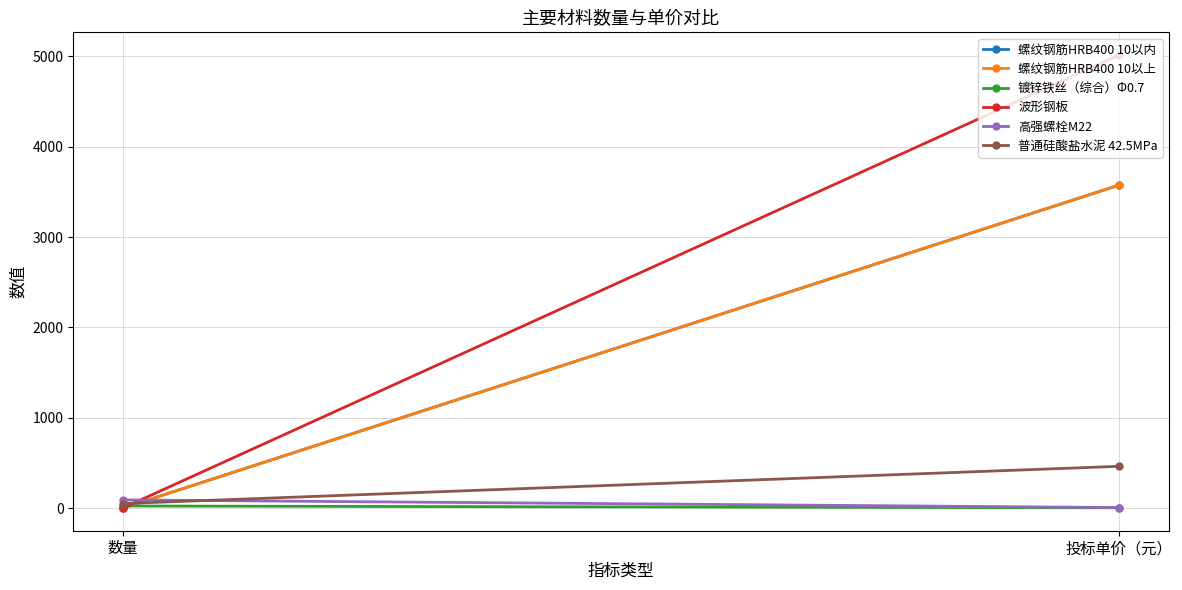

How many lines are shown in the chart?

6